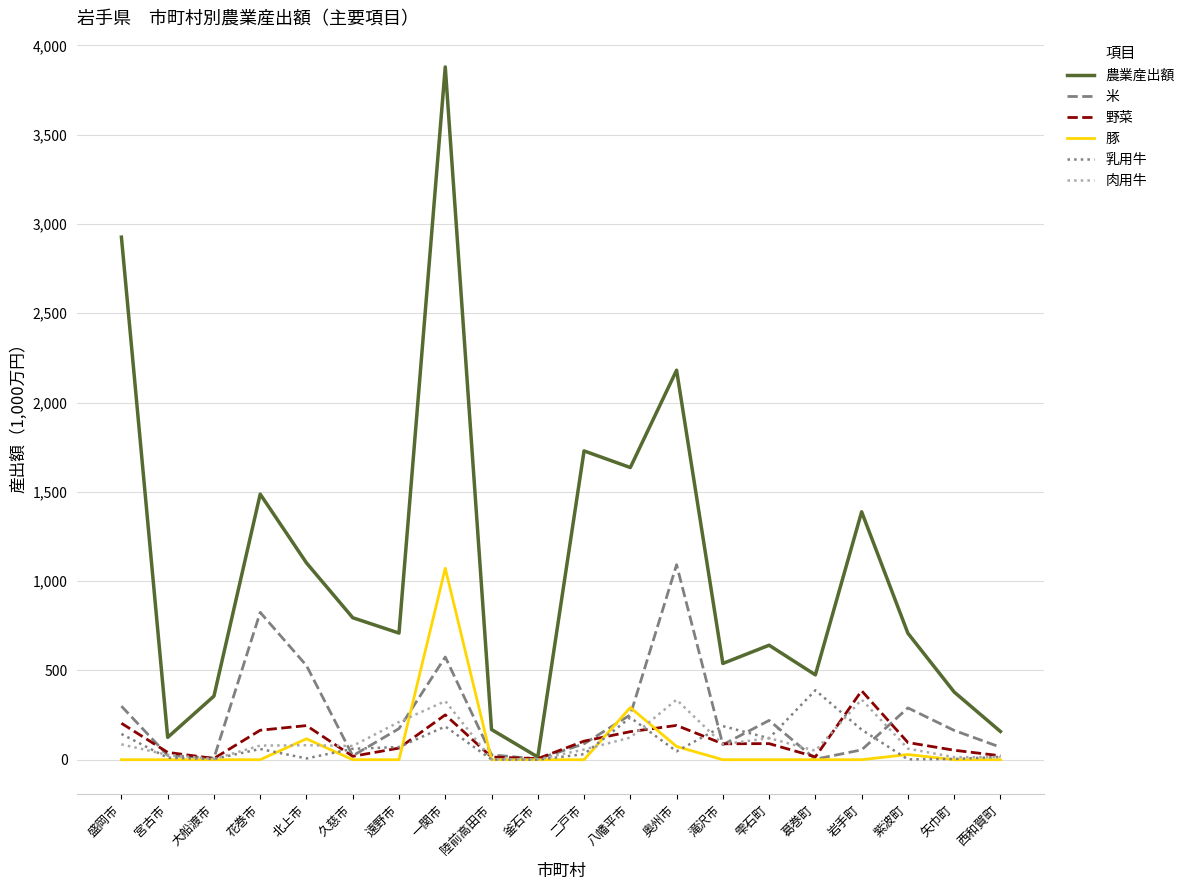

At which category is the sum across all series the highest?

一関市